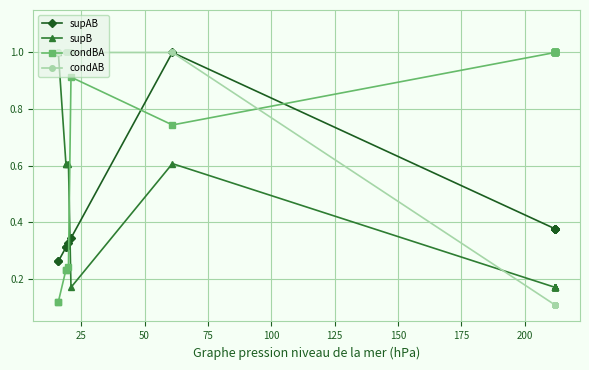

What is the difference between the second highest and second lowest values in the supAB series?

0.1